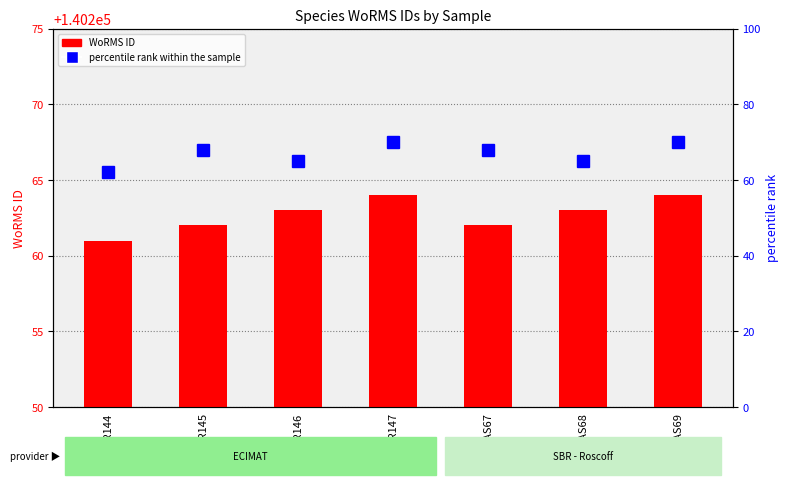

Count the WoRMS ID values in the range 140262 to 140264.

6